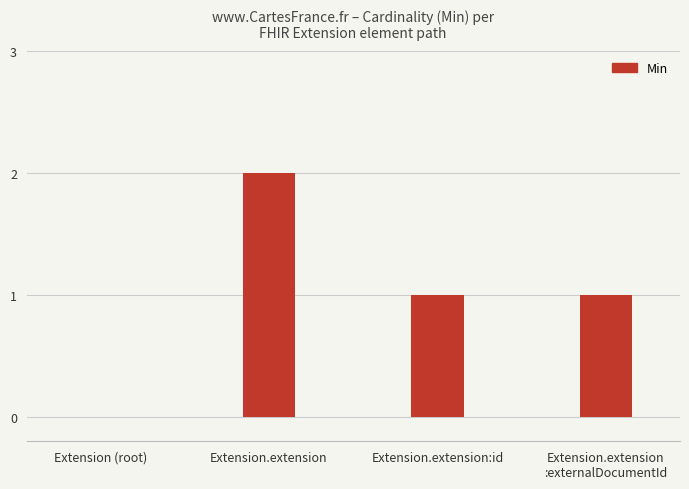

Which category has the highest value across all series?

Extension.extension